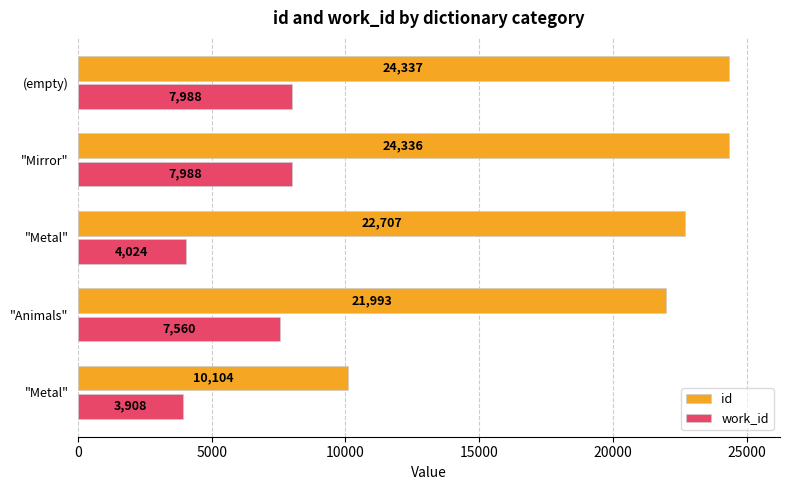

How many values in the work_id series are below 7560?

2